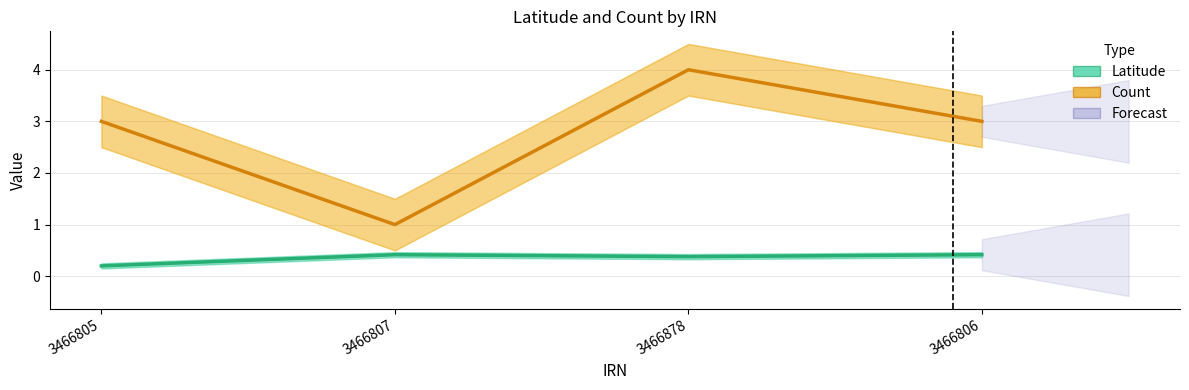

At which category is the sum across all series the highest?

3466878